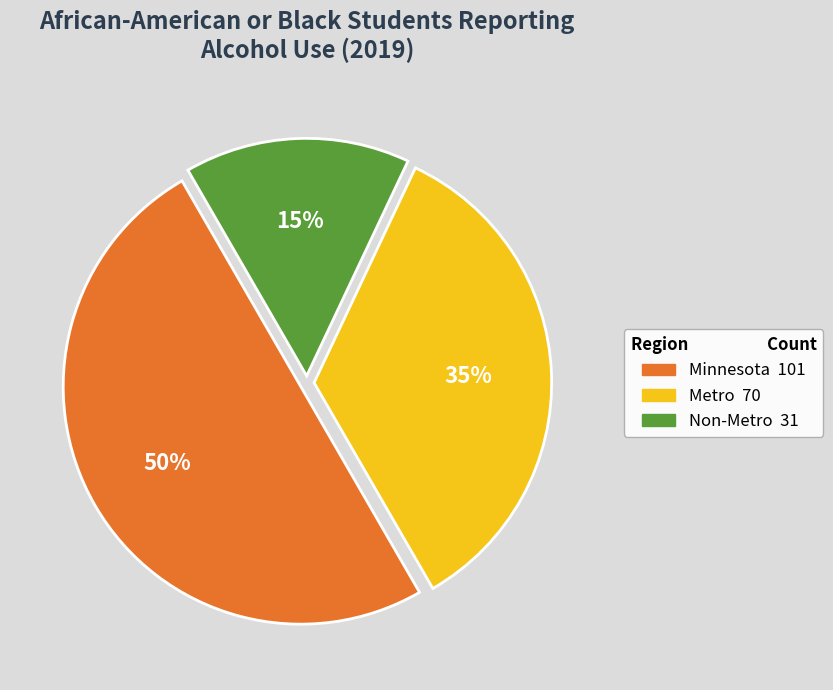

What is the largest slice in the pie chart?

Minnesota